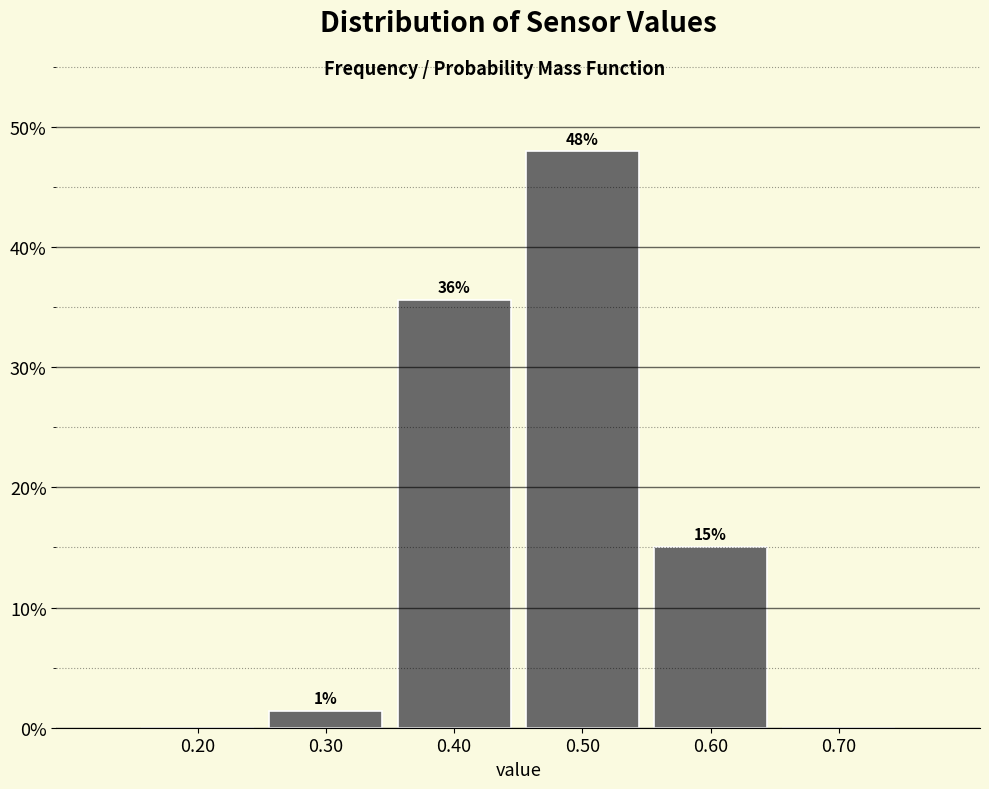

Which range on the x-axis has the tallest bar?

0.45 to 0.55